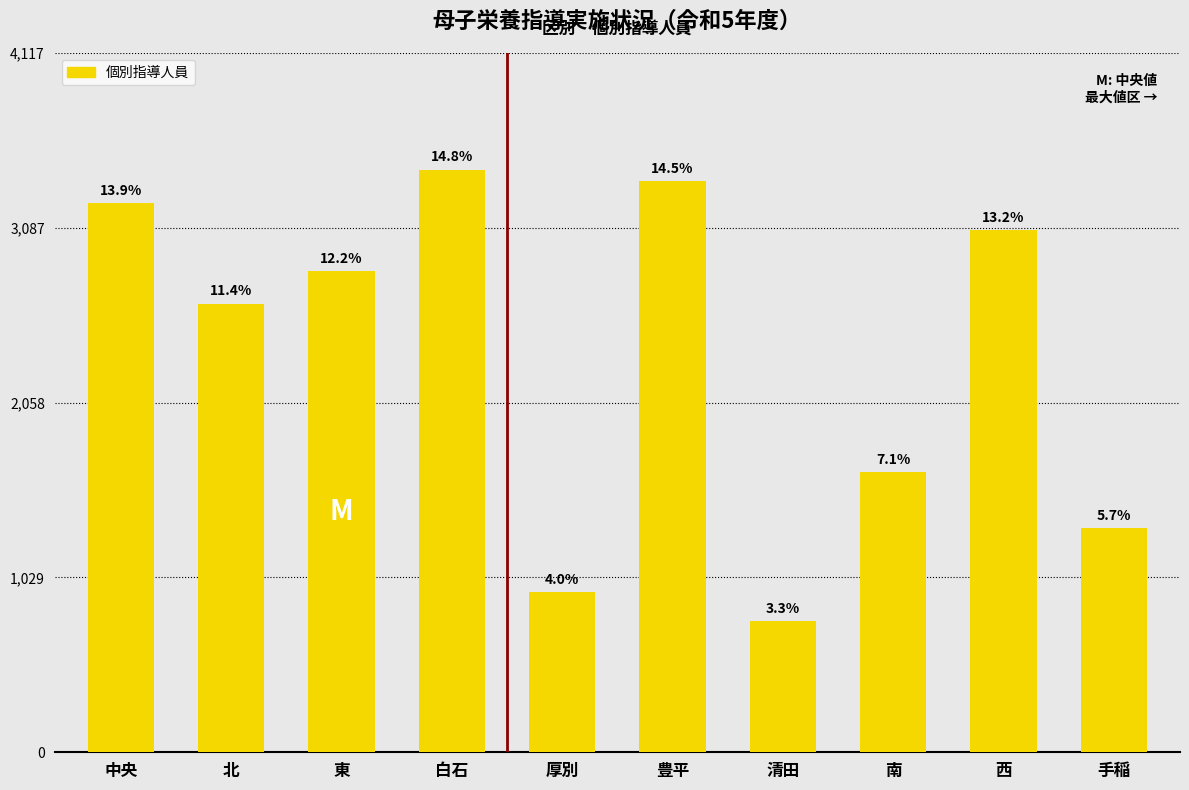

Are the bars horizontal?

No